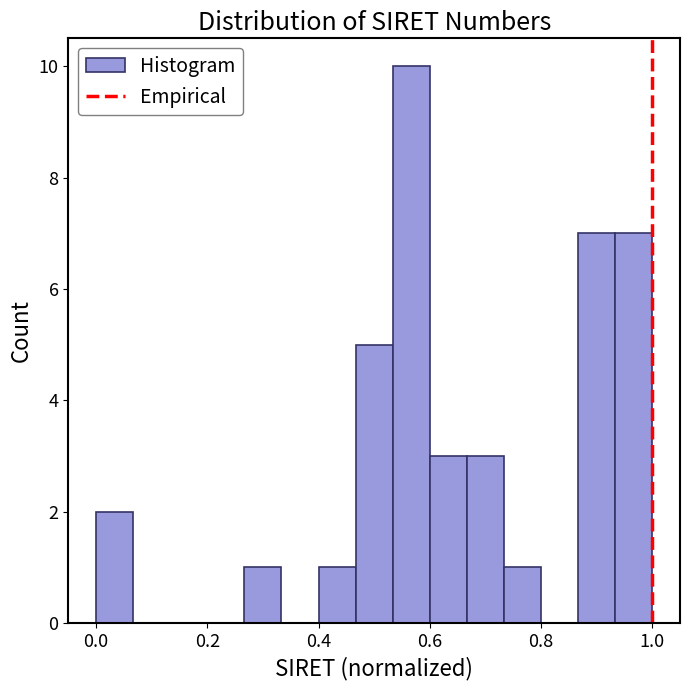

Around what value on the x-axis is the tallest bar? Give the approximate position of its centre, as read against the axis.

0.56